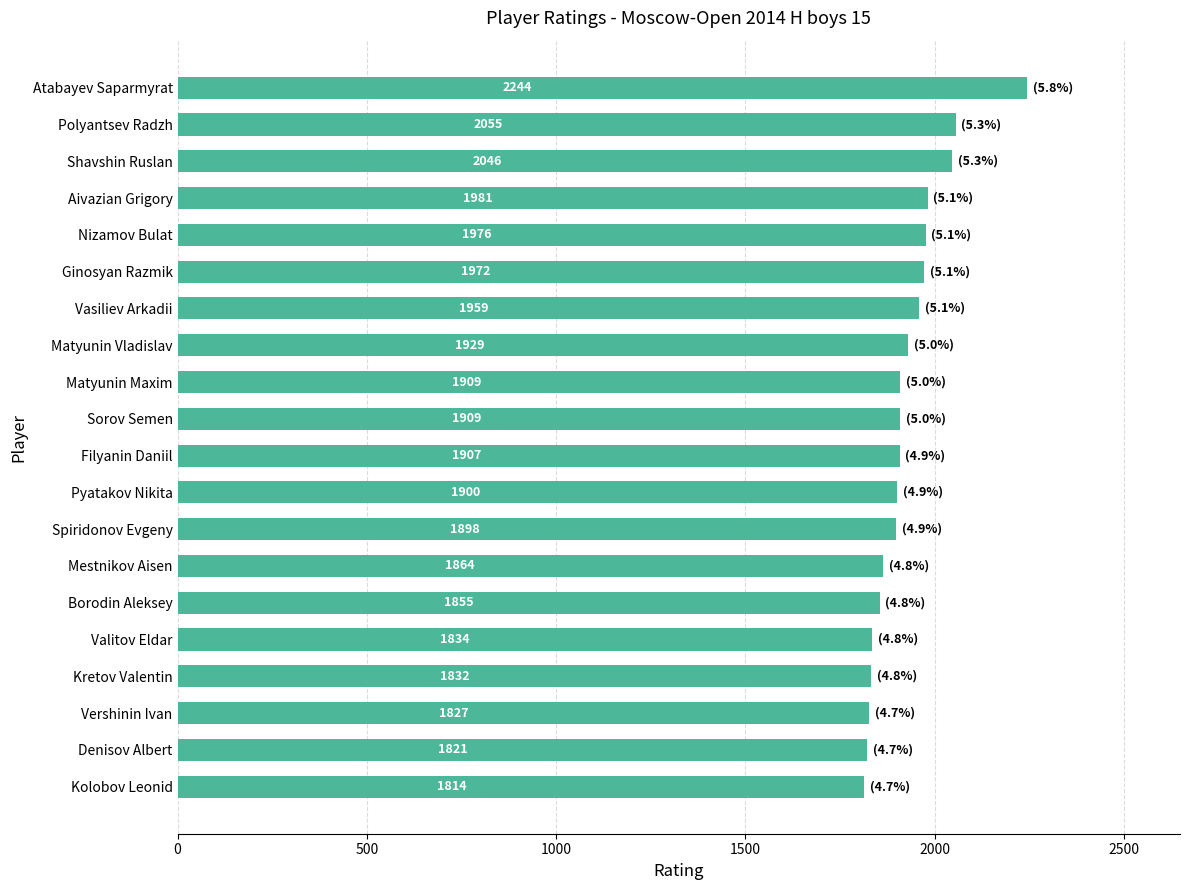

The value at Spiridonov Evgeny is 1898. True or false?

True